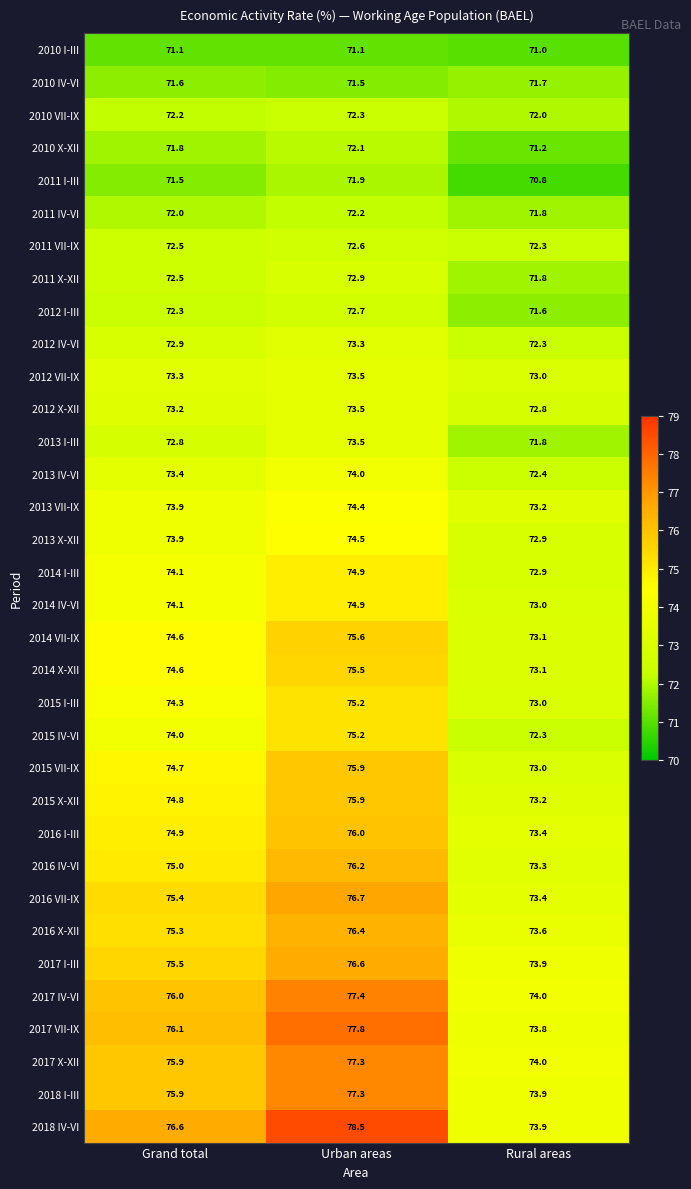

Is it true that 2011 IV-VI equals 72.0 at Grand total?

True